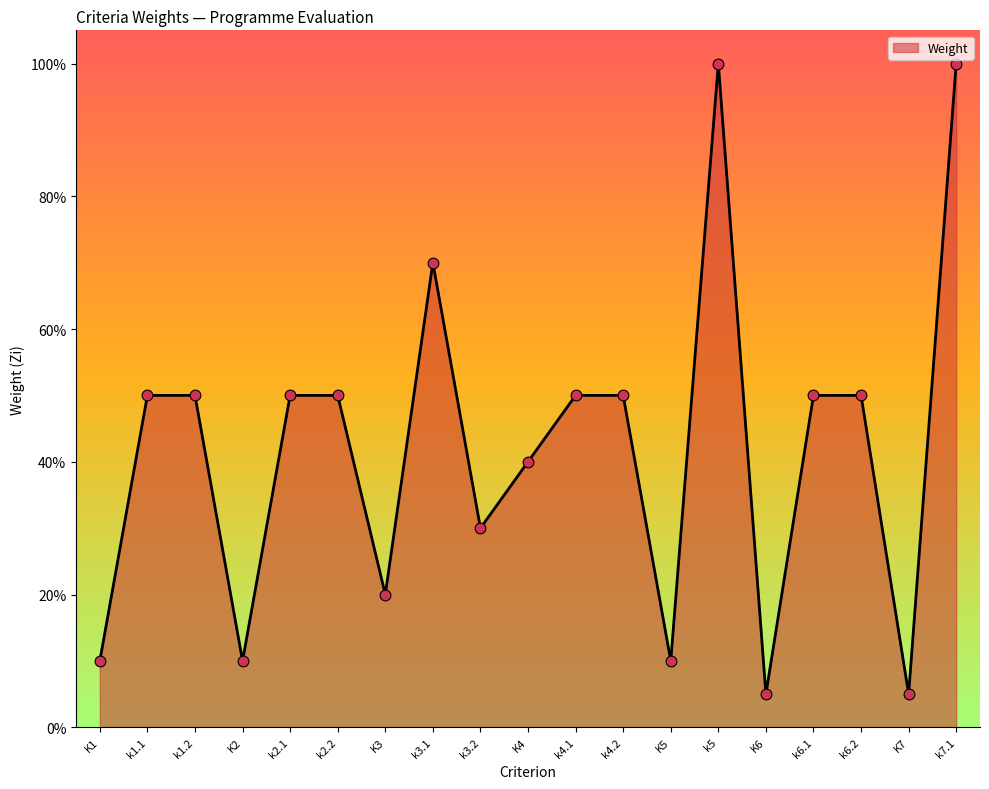

Which has a higher value, K7 or K1?

K1